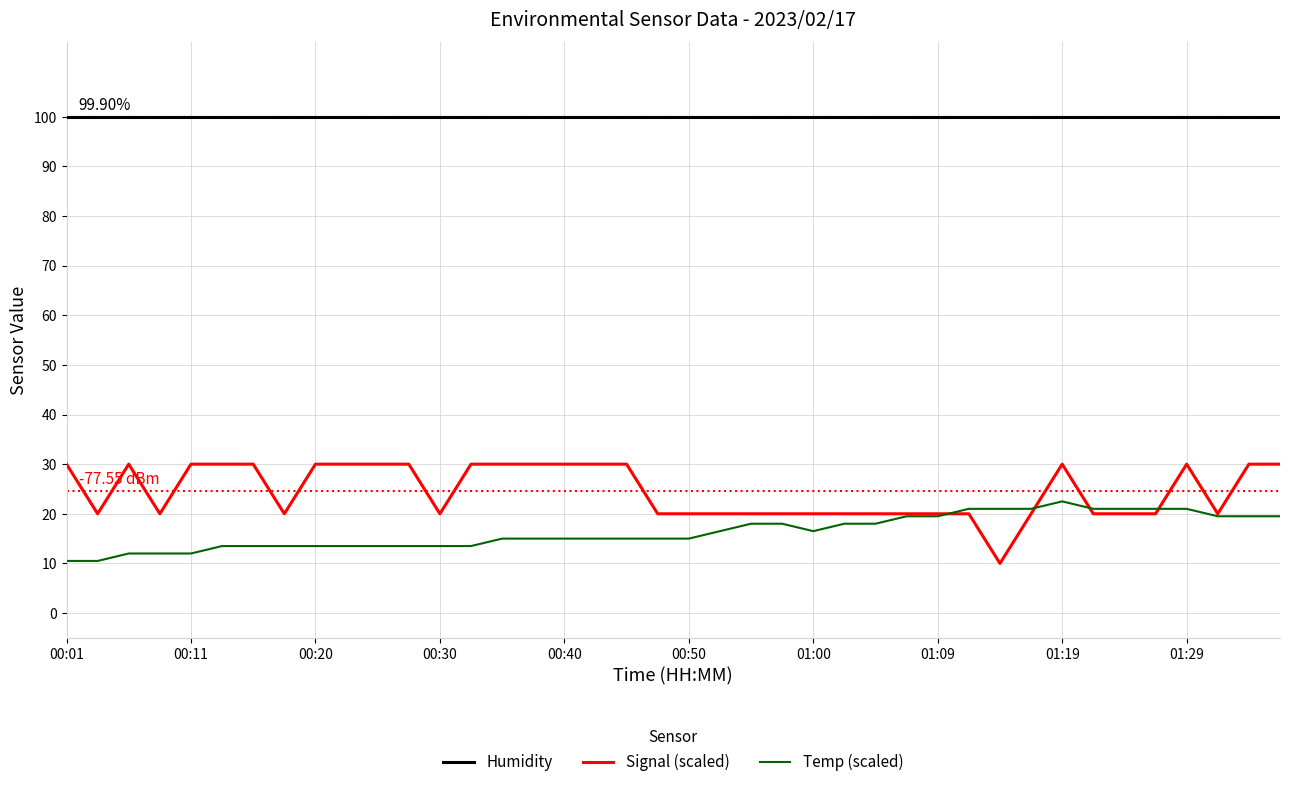

Rank the series by their maximum value, from highest to lowest.

Humidity, Signal (scaled), Temp (scaled)